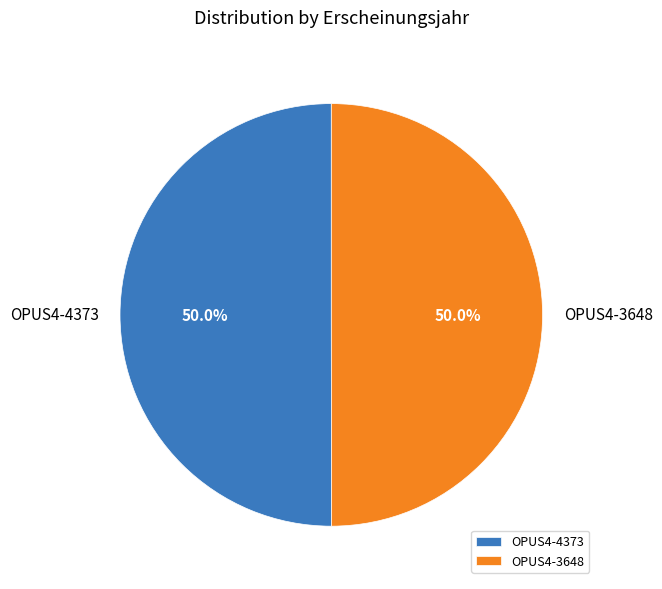

What is the ratio of the value at OPUS4-3648 to the value at OPUS4-4373?

1.0